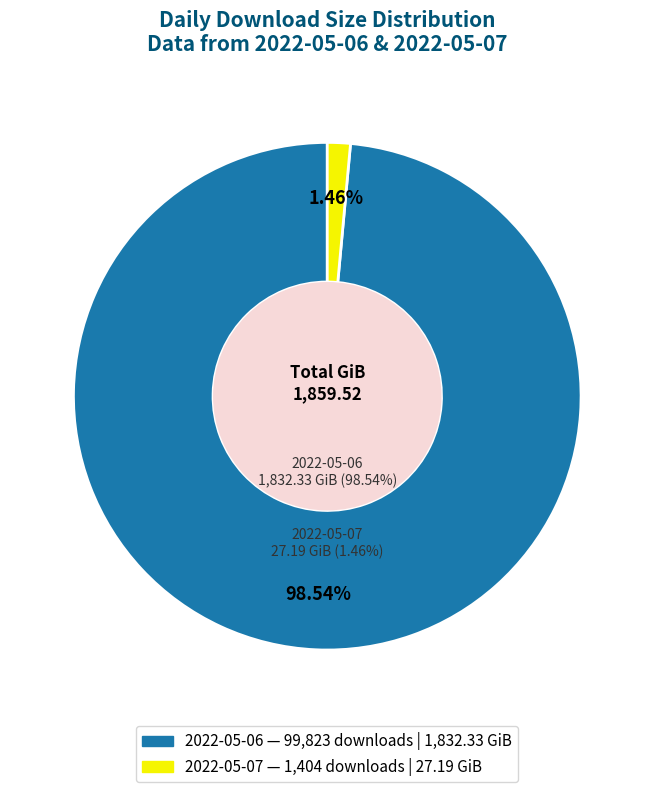

How many slices are in this pie chart?

2